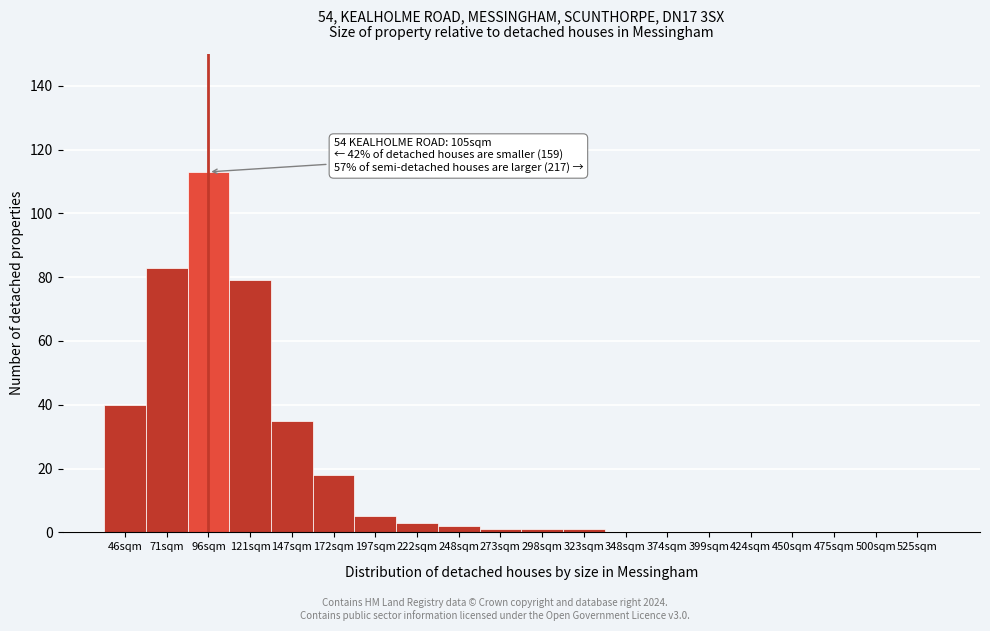

Reading right to left, what are all the values shown in this chart?

525sqm=0	500sqm=0	475sqm=0	450sqm=0	424sqm=0	399sqm=0	374sqm=0	348sqm=0	323sqm=1	298sqm=1	273sqm=1	248sqm=2	222sqm=3	197sqm=5	172sqm=18	147sqm=35	121sqm=79	96sqm=113	71sqm=83	46sqm=40